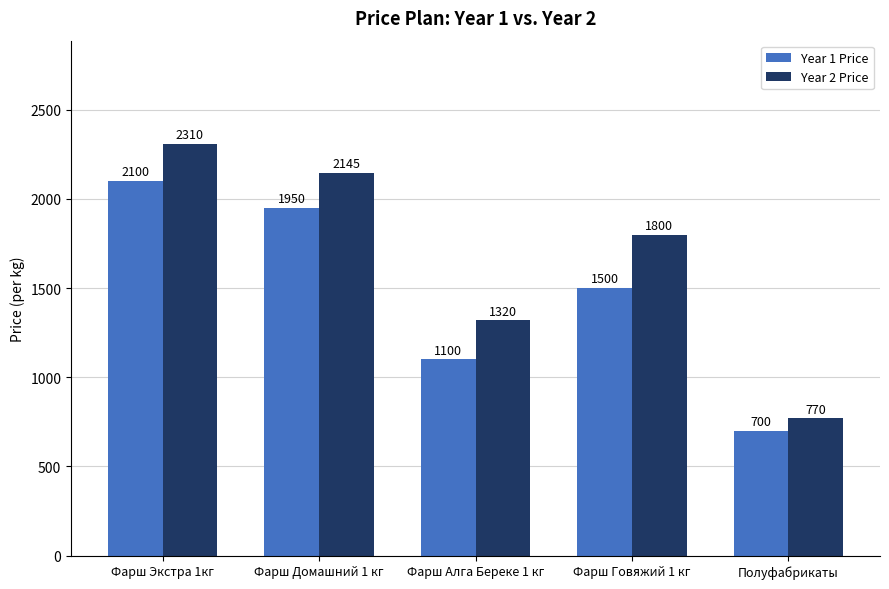

What is the lowest value of the Year 1 Price series?

700